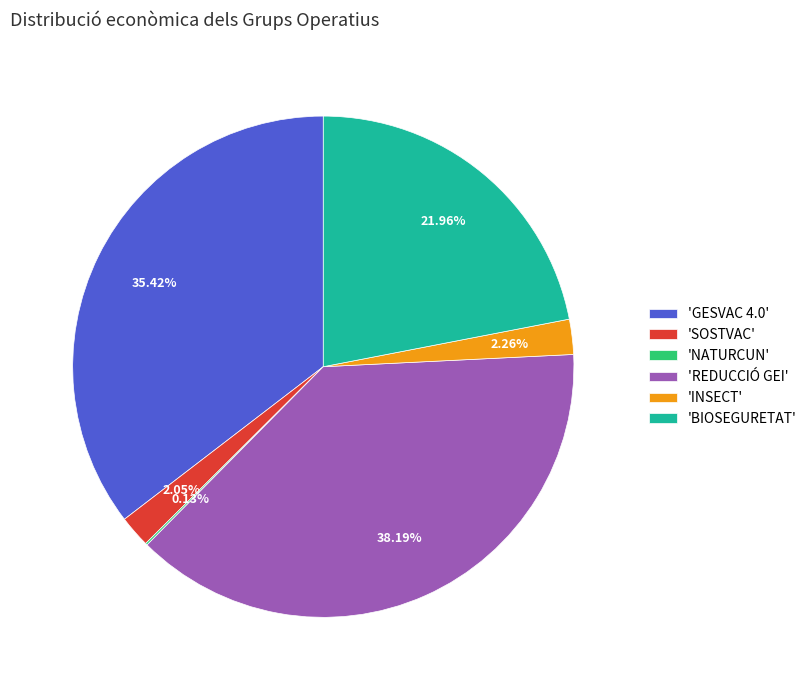

What is the ratio of the value at 'GESVAC 4.0' to the value at 'REDUCCIÓ GEI'?

0.9